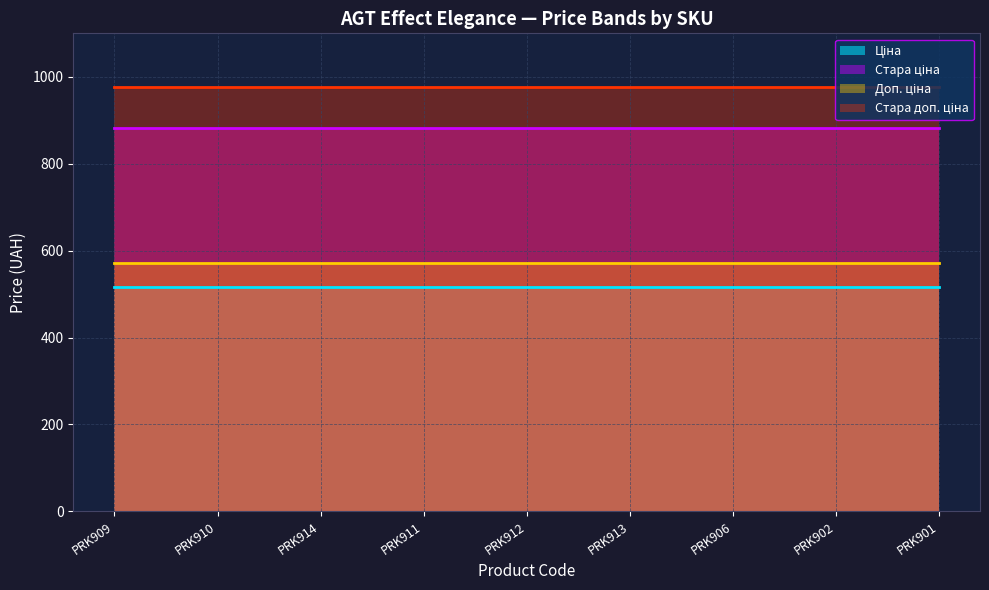

Between PRK911 and PRK912, which series saw the biggest shift?

Ціна